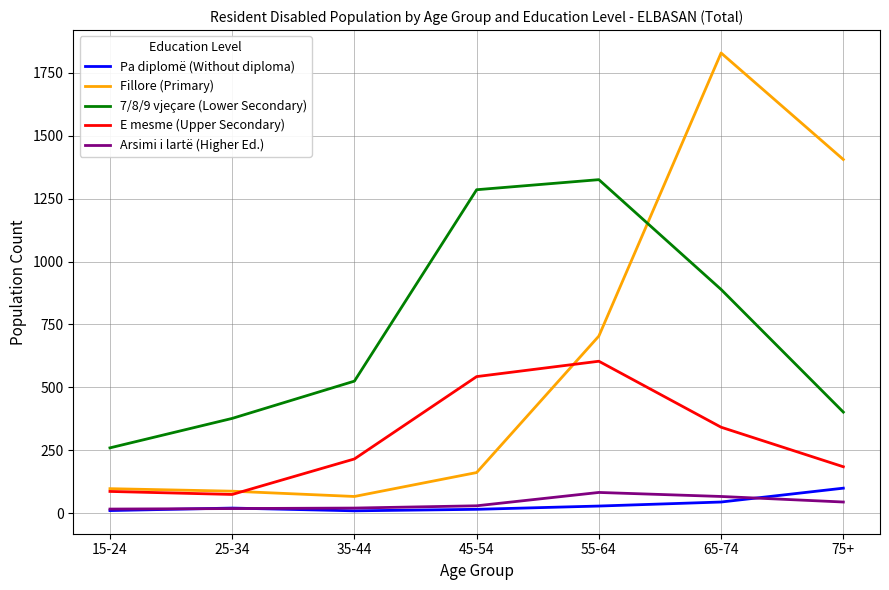

At which label does Fillore (Primary) reach its minimum?

35-44